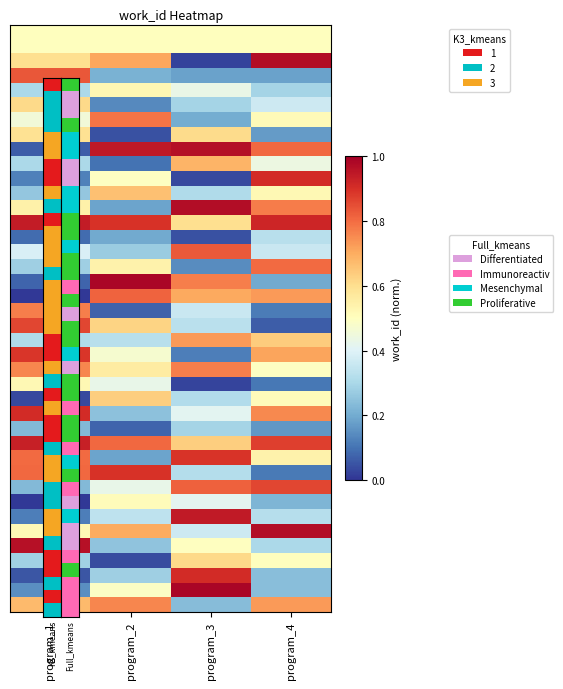

Count the number of categories in the chart.

4